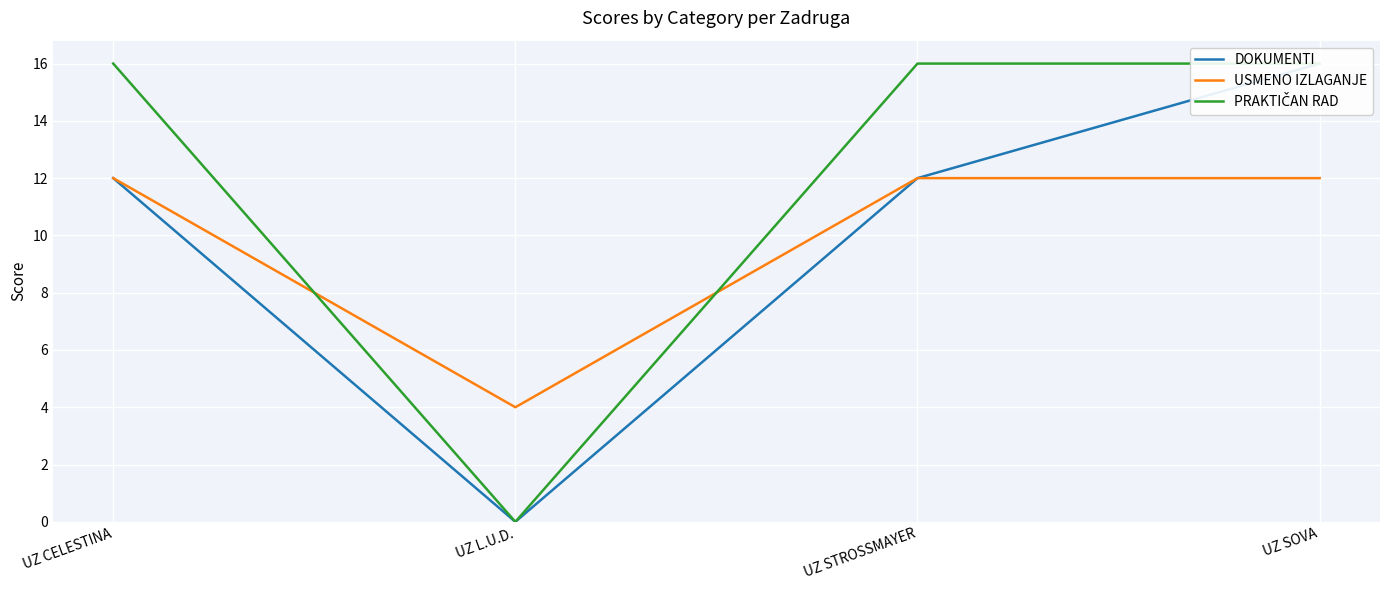

True or false: DOKUMENTI and PRAKTIČAN RAD intersect in this chart.

False